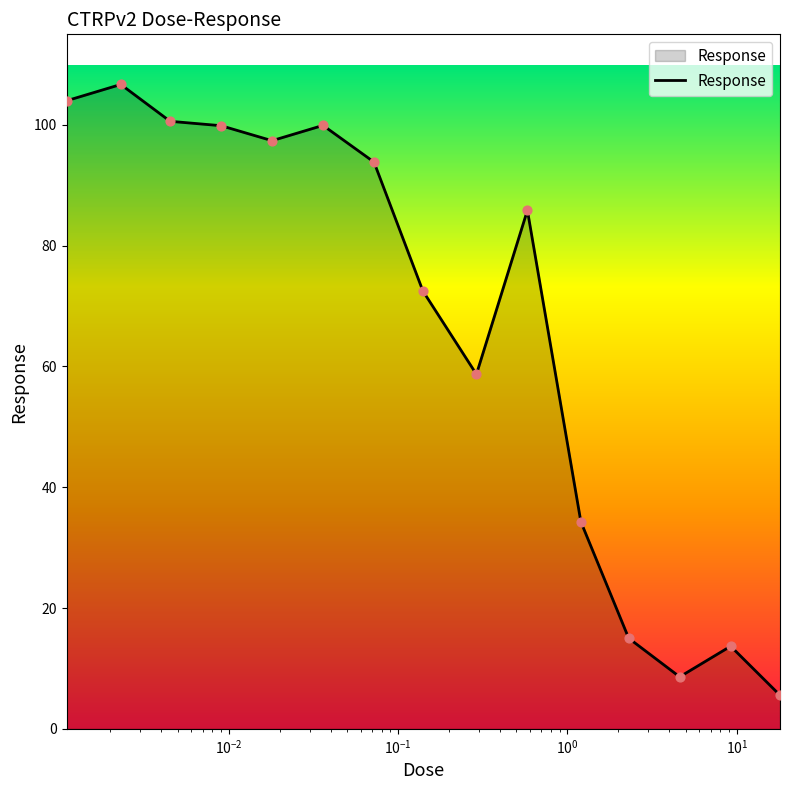

What is the greatest value displayed?

106.7